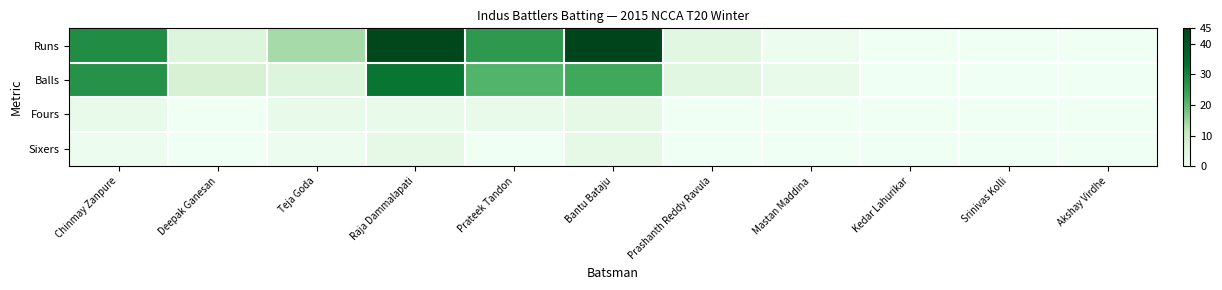

Which series changed the most between Raja Dammalapati and Prateek Tandon?

Runs